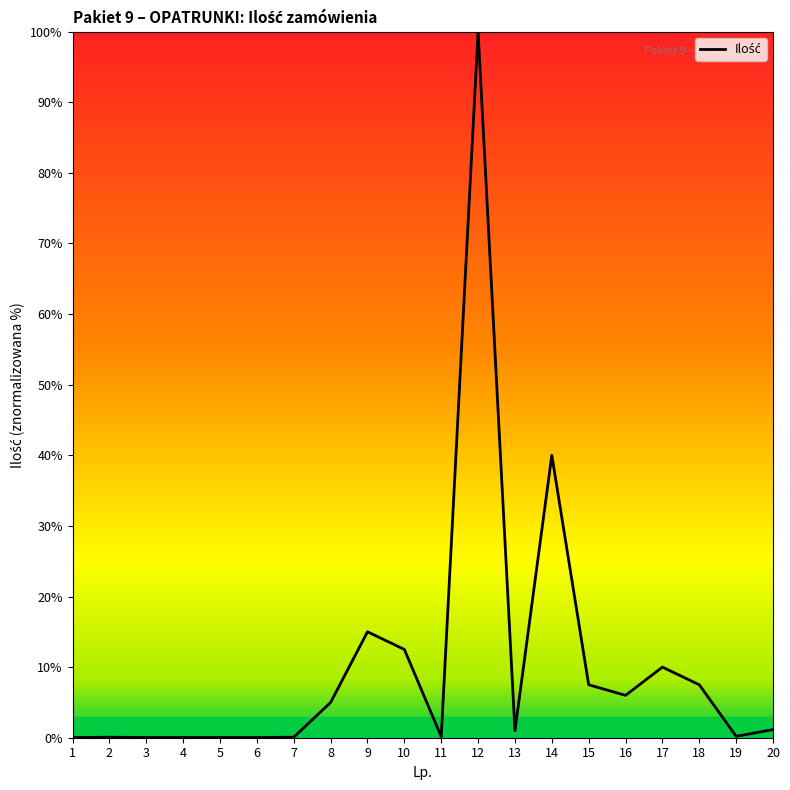

Does the chart display data point markers on the line(s)?

No